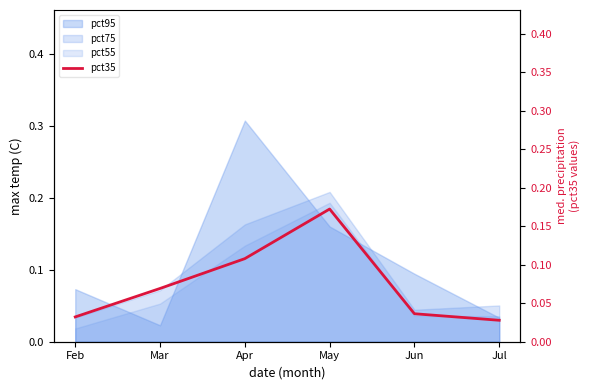

Reading right to left, list all the values displayed in this chart.

0.0	0.0	0.2	0.1	0.1	0.0